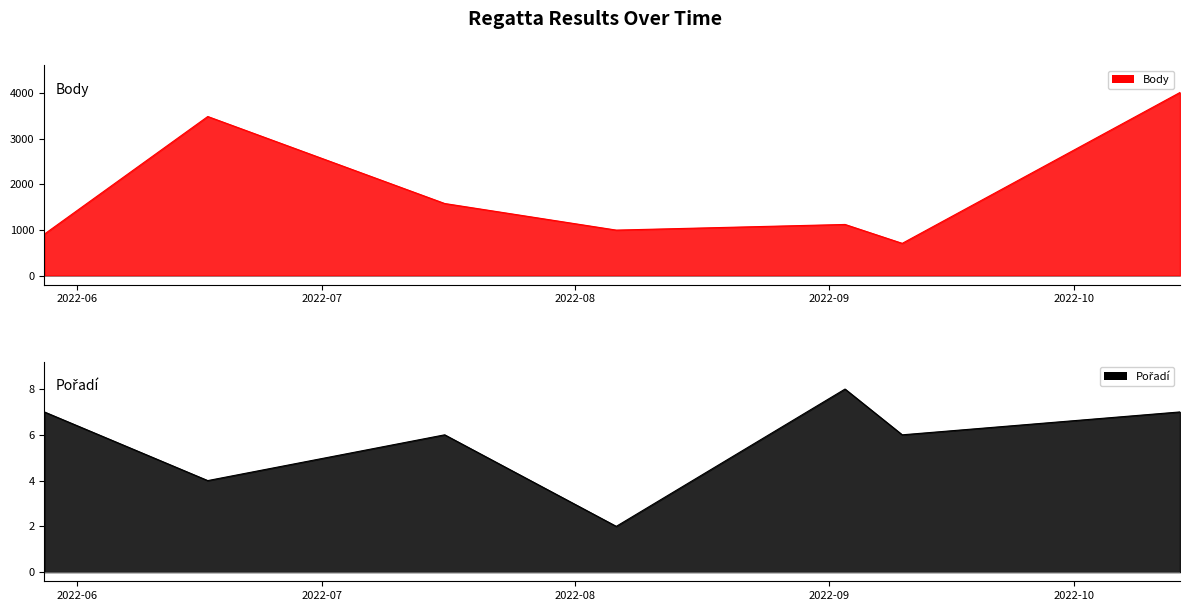

True or false: Pořadí and Body intersect in this chart.

False